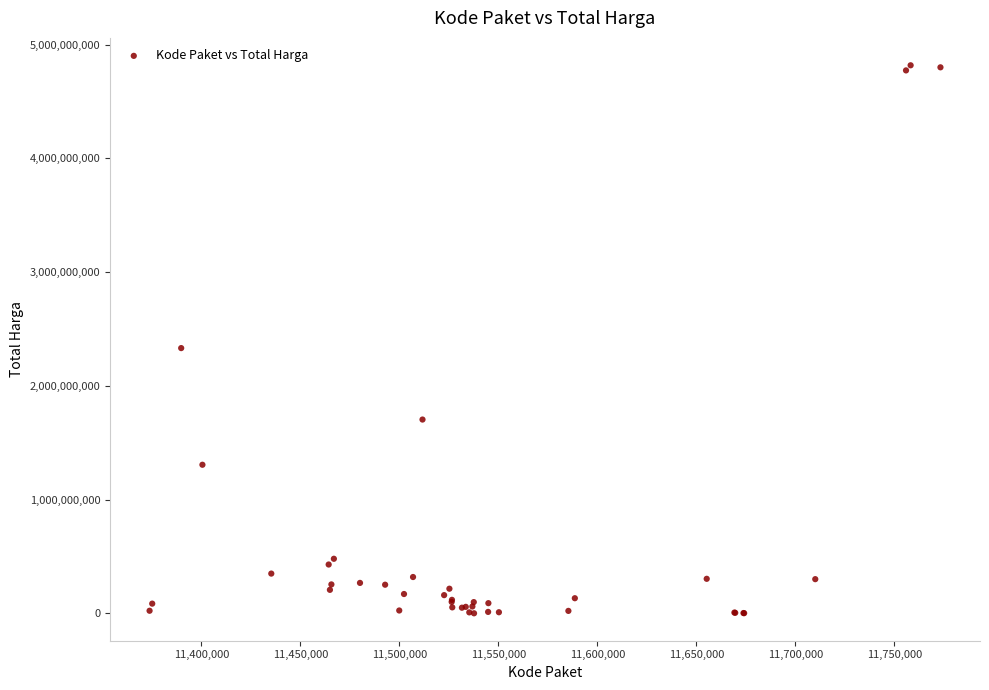

What Y value in the scatter plot is closest to 2409653309?

2332200000